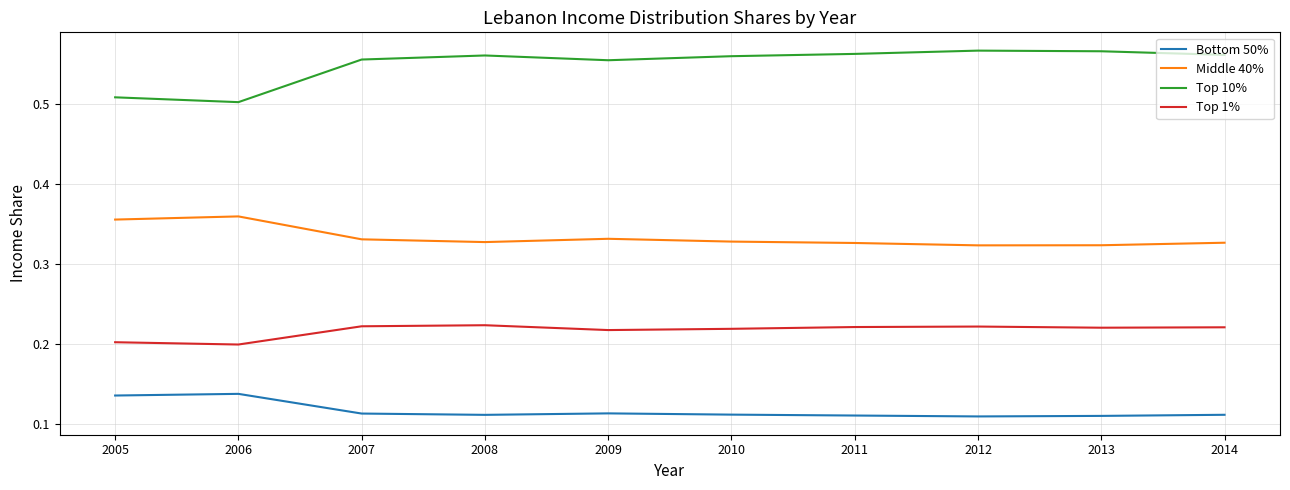

The value of Top 1% at 2010 is 0.2. True or false?

True